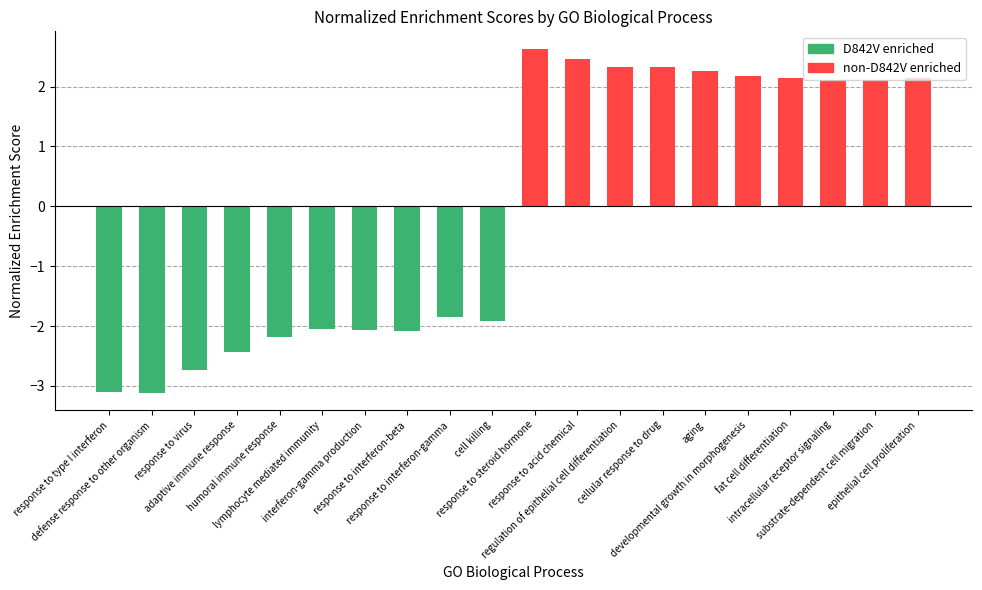

What is the value of the 17th bar from the left?

2.1